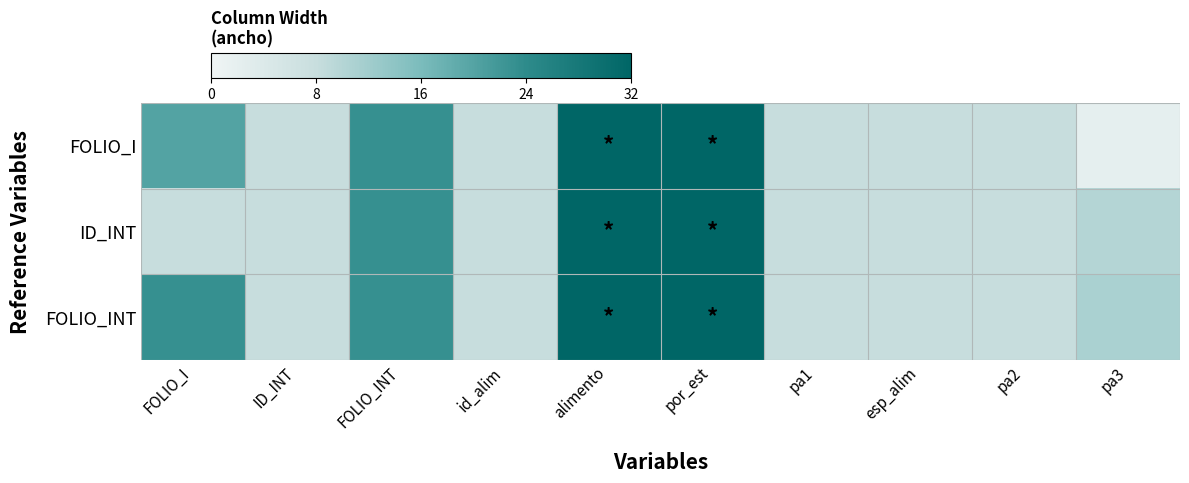

Which has a higher value, por_est or alimento?

por_est